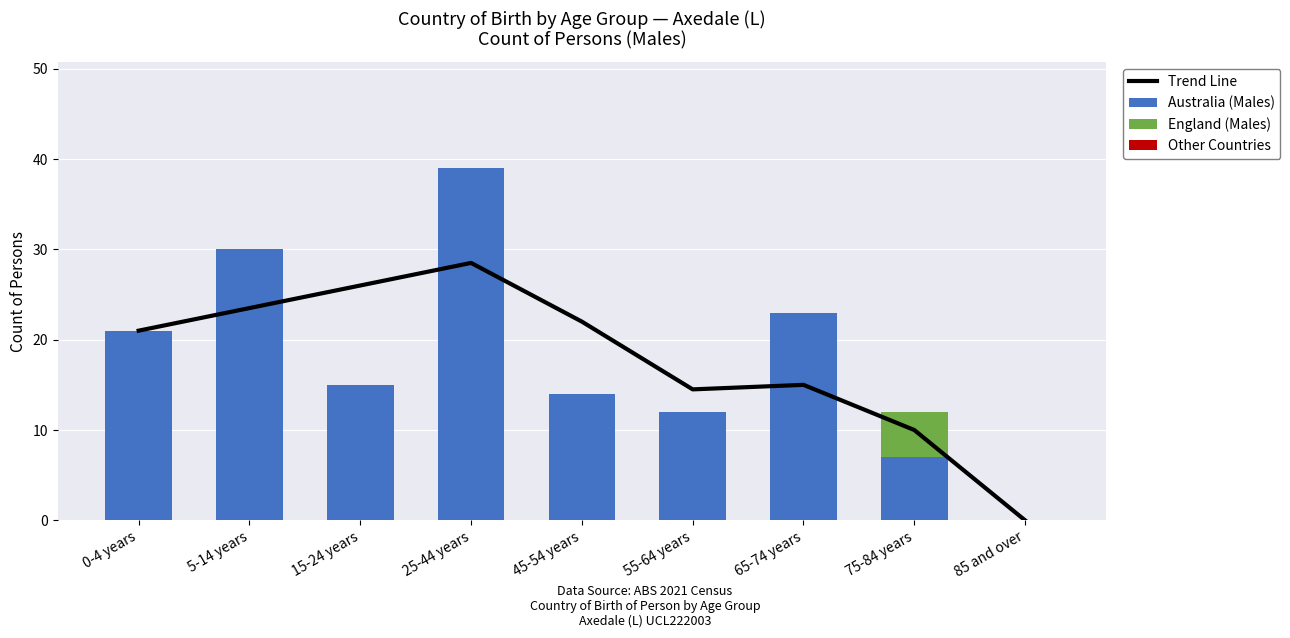

Which has a higher value, 0-4 years or 65-74 years?

0-4 years